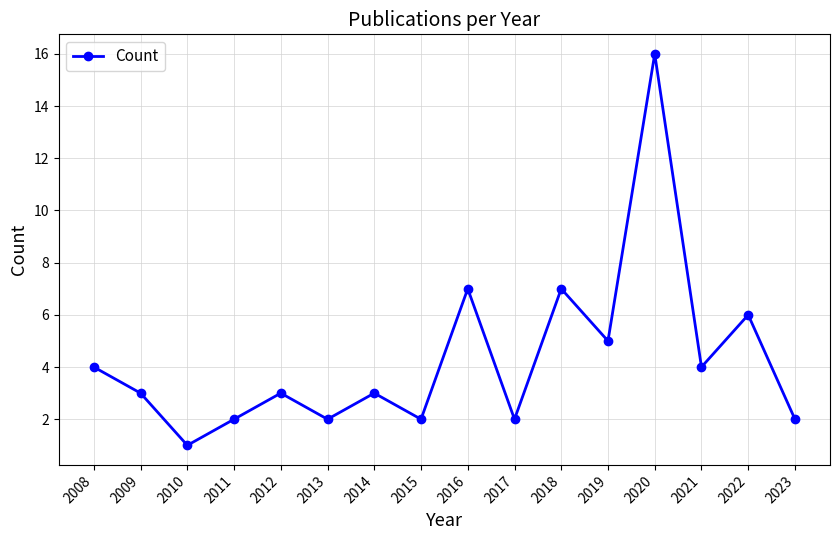

True or false: the data shows 7 at 2018.

True